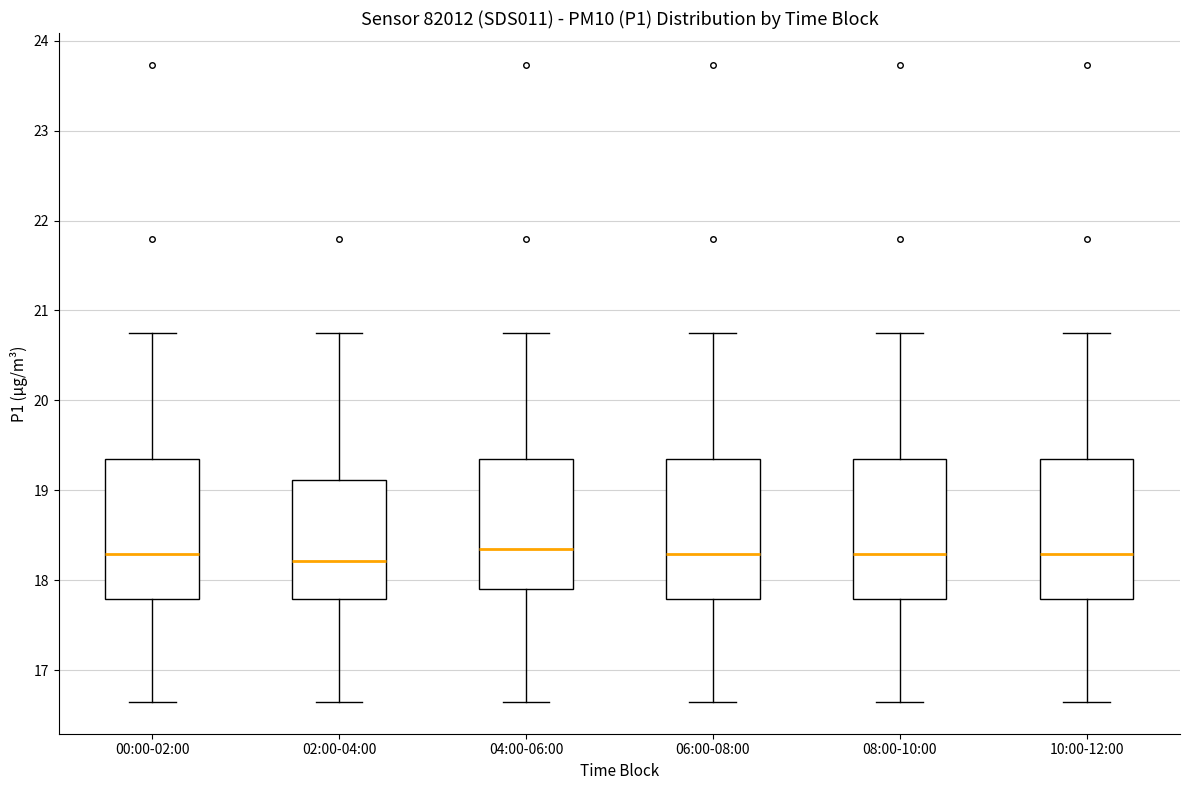

Reading left to right, read every box against the y-axis: the position of its median line, the range the box covers, and the ends of its whiskers. The values are not printed on the chart, so give them approximately, as read against the axis.

00:00-02:00: median 18.3, box 17.8 to 19.3, whiskers 16.7 to 20.8
02:00-04:00: median 18.2, box 17.8 to 19.1, whiskers 16.7 to 20.8
04:00-06:00: median 18.4, box 17.9 to 19.3, whiskers 16.7 to 20.8
06:00-08:00: median 18.3, box 17.8 to 19.3, whiskers 16.7 to 20.8
08:00-10:00: median 18.3, box 17.8 to 19.3, whiskers 16.7 to 20.8
10:00-12:00: median 18.3, box 17.8 to 19.3, whiskers 16.7 to 20.8